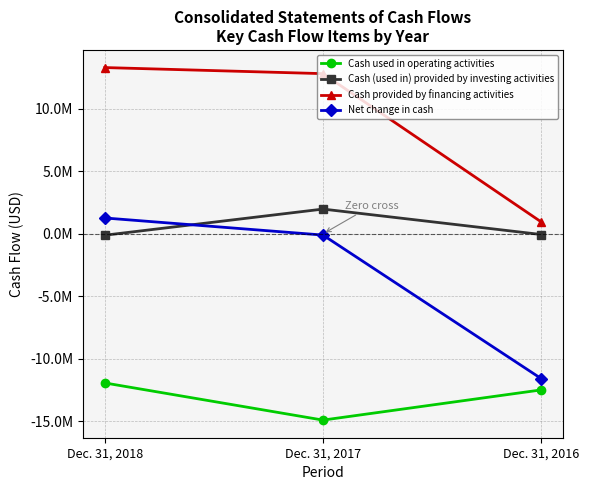

True or false: Cash used in operating activities has a value of -12477613 at Dec. 31, 2016.

True